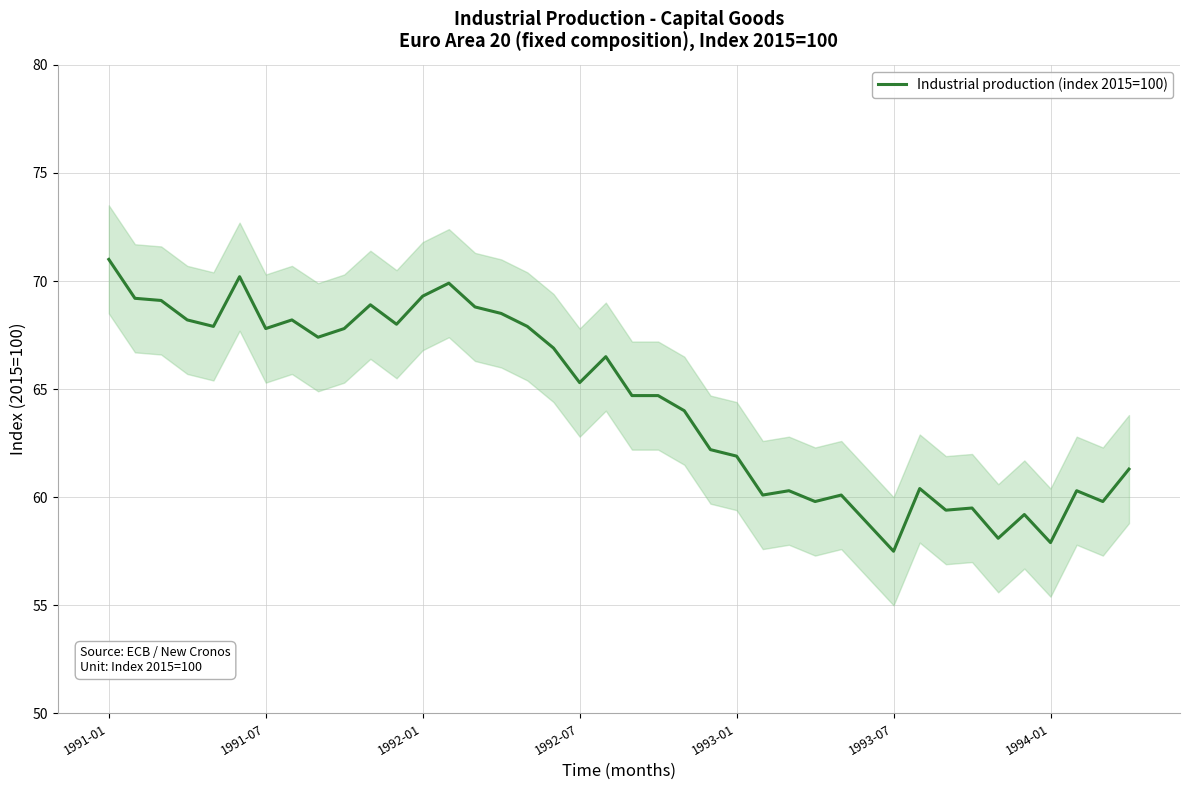

Reading right to left, transcribe all the data shown in this chart.

61.3	59.8	60.3	57.9	59.2	58.1	59.5	59.4	60.4	57.5	58.8	60.1	59.8	60.3	60.1	61.9	62.2	64.0	64.7	64.7	66.5	65.3	66.9	67.9	68.5	68.8	69.9	69.3	68.0	68.9	67.8	67.4	68.2	67.8	70.2	67.9	68.2	69.1	69.2	71.0